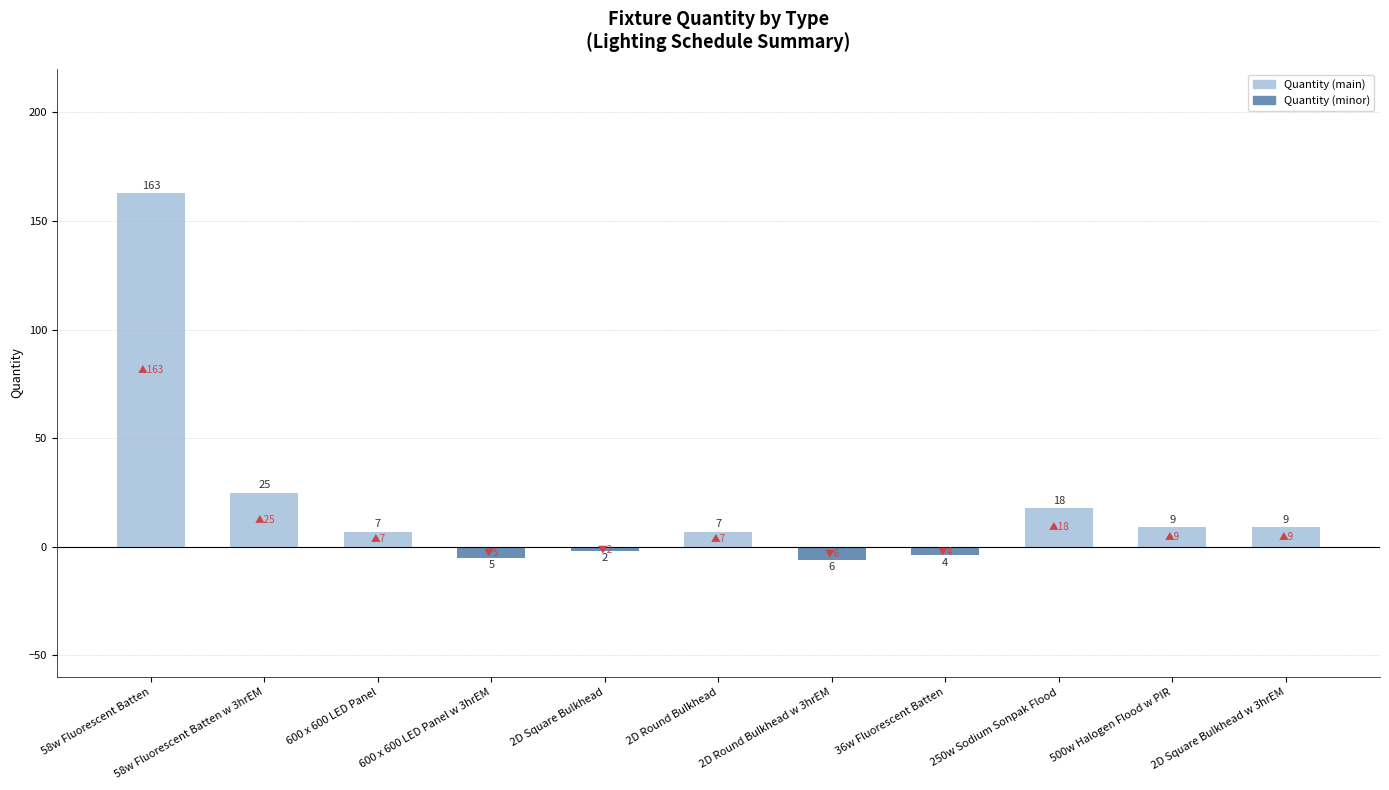

The Quantity (minor) series shows 4 at 500w Halogen Flood w PIR. True or false?

False